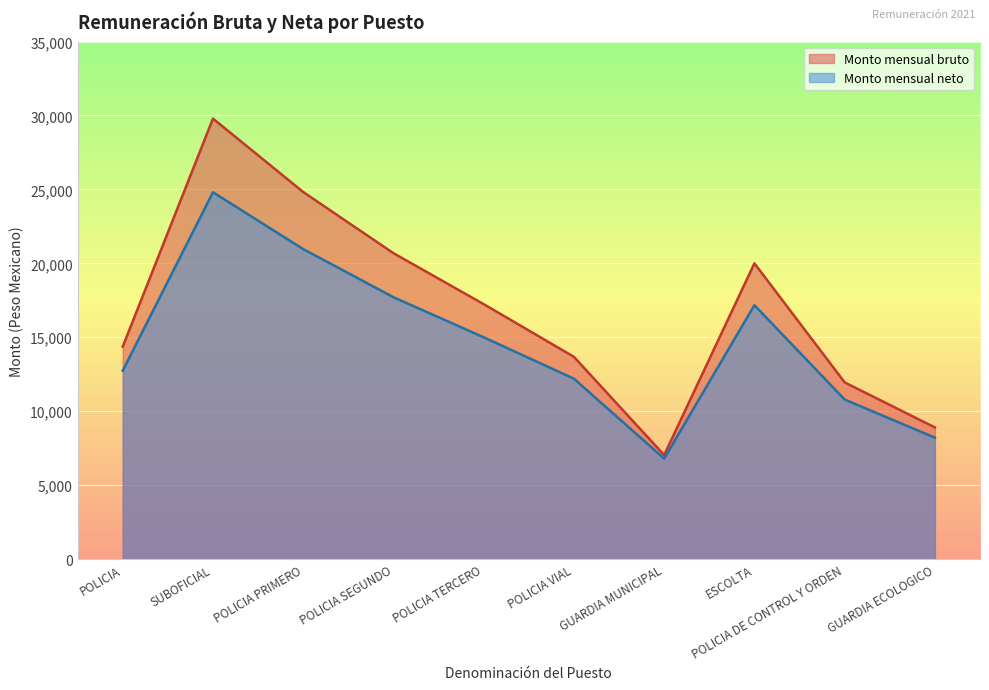

How many data points does each series have?

10